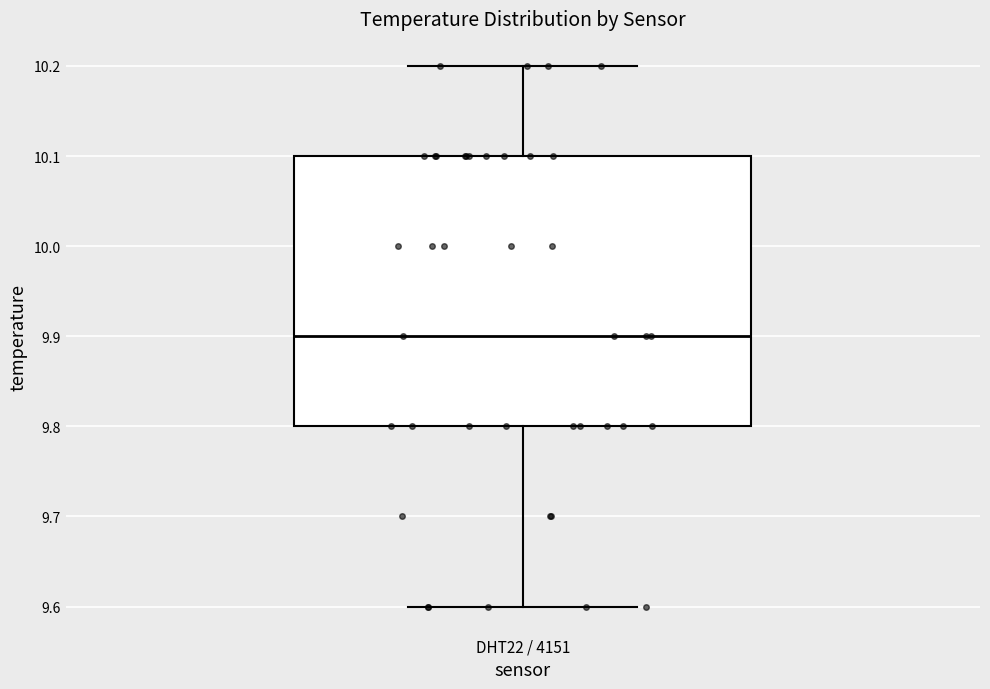

Transcribe this box plot: give where the median line is, the range the box spans, and where the two whiskers end, as read against the y-axis. The values are not printed on the chart, so give them approximately, as read against the axis.

median 9.9, box 9.8 to 10.1, whiskers 9.6 to 10.2